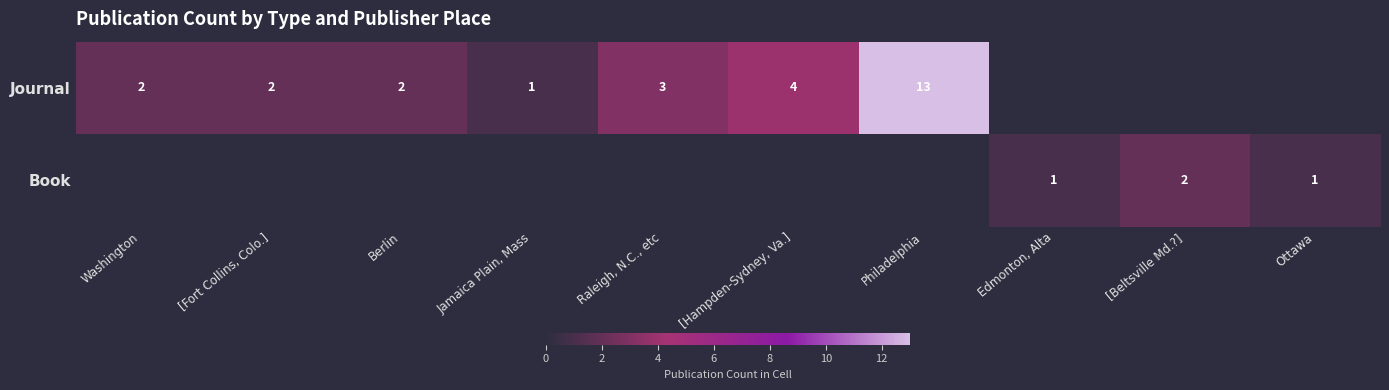

The Book series shows 1 at Ottawa. True or false?

True